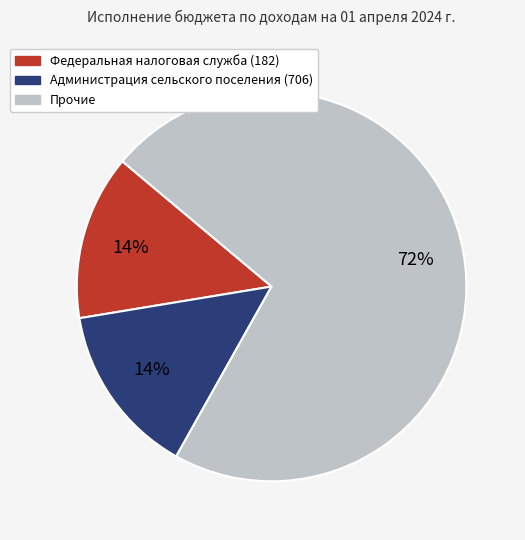

To the nearest percent, what is the combined percentage of Администрация сельского поселения (706) and Прочие?

86%